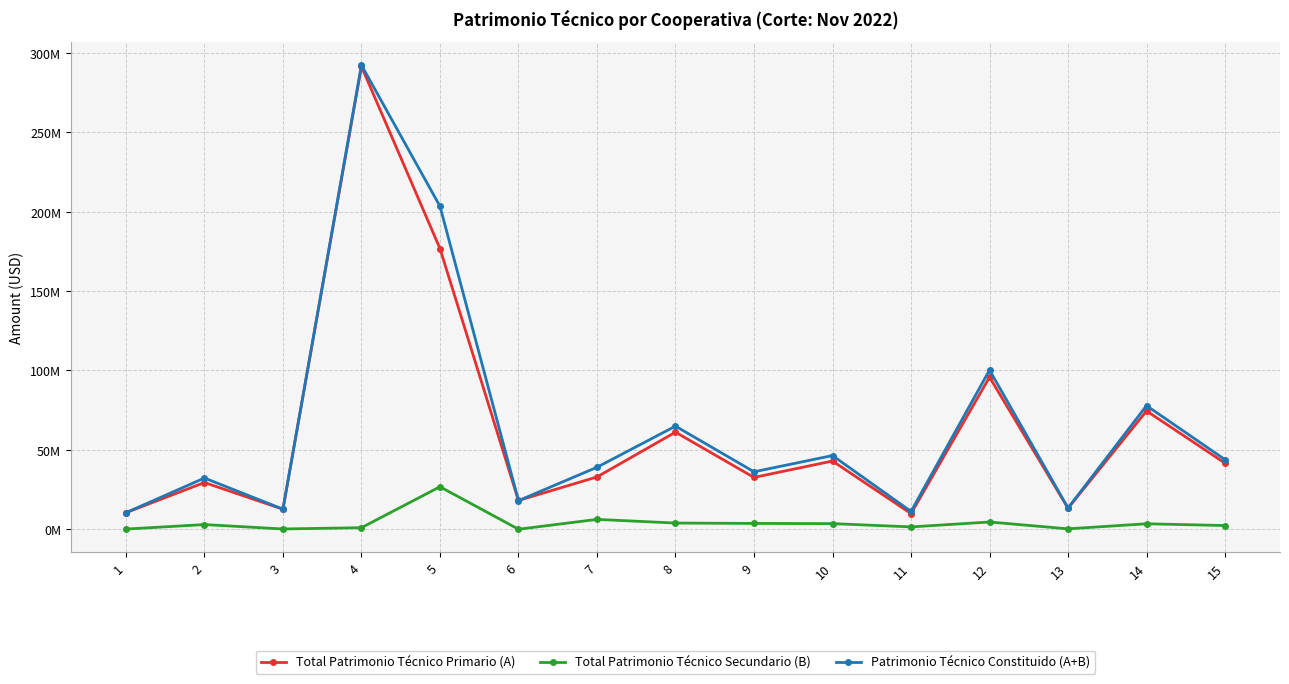

Does the chart have visible grid lines?

Yes